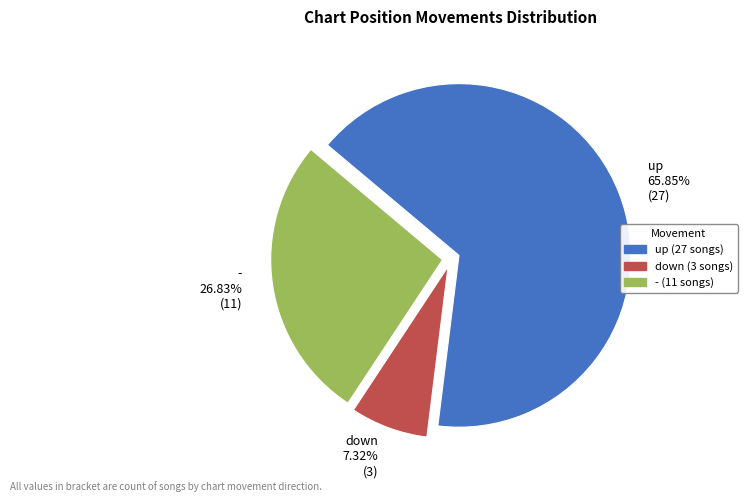

To the nearest percent, what percentage of the pie is up?

66%